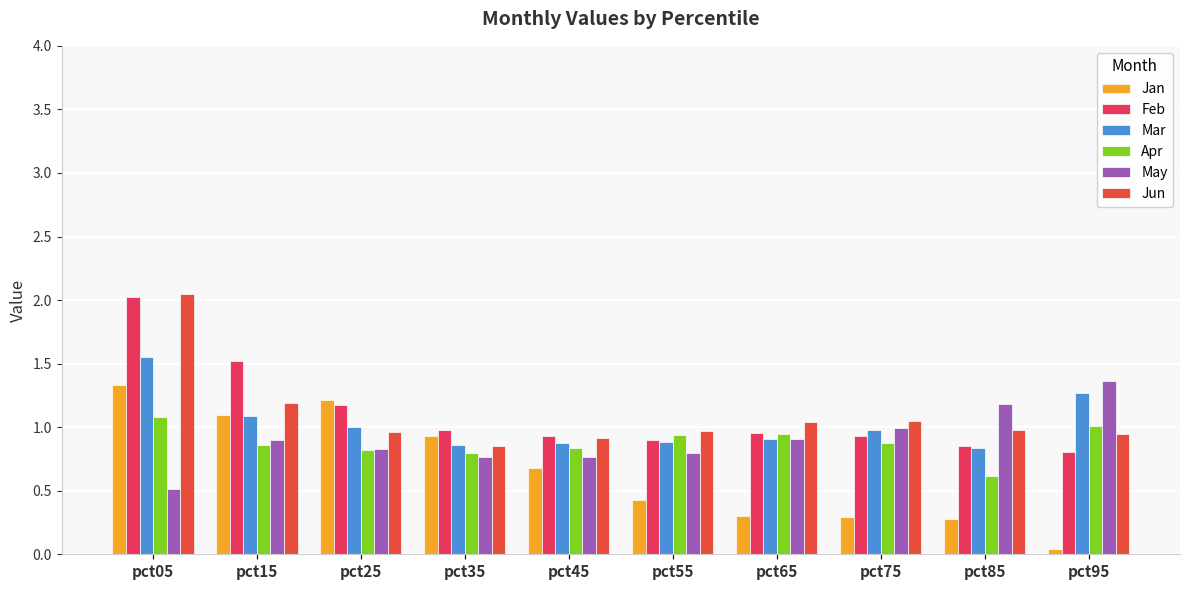

Reading left to right, extract all data points from this chart.

Jan: pct05=1.3	pct15=1.1	pct25=1.2	pct35=0.9	pct45=0.7	pct55=0.4	pct65=0.3	pct75=0.3	pct85=0.3	pct95=0.0
Feb: pct05=2.0	pct15=1.5	pct25=1.2	pct35=1.0	pct45=0.9	pct55=0.9	pct65=1.0	pct75=0.9	pct85=0.9	pct95=0.8
Mar: pct05=1.6	pct15=1.1	pct25=1.0	pct35=0.9	pct45=0.9	pct55=0.9	pct65=0.9	pct75=1.0	pct85=0.8	pct95=1.3
Apr: pct05=1.1	pct15=0.9	pct25=0.8	pct35=0.8	pct45=0.8	pct55=0.9	pct65=0.9	pct75=0.9	pct85=0.6	pct95=1.0
May: pct05=0.5	pct15=0.9	pct25=0.8	pct35=0.8	pct45=0.8	pct55=0.8	pct65=0.9	pct75=1.0	pct85=1.2	pct95=1.4
Jun: pct05=2.0	pct15=1.2	pct25=1.0	pct35=0.9	pct45=0.9	pct55=1.0	pct65=1.0	pct75=1.1	pct85=1.0	pct95=0.9